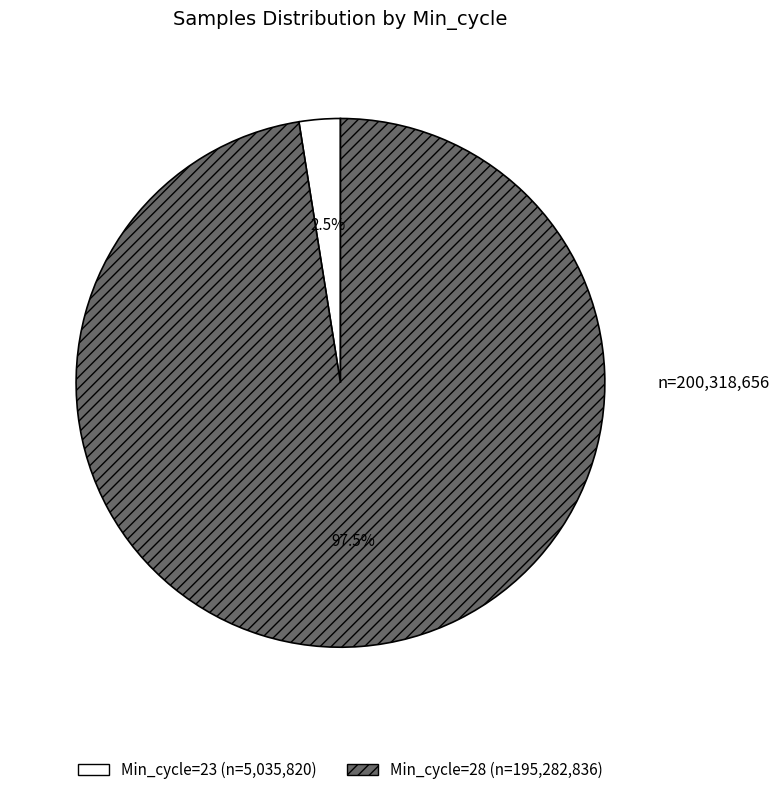

Is there a majority slice in this chart?

Yes